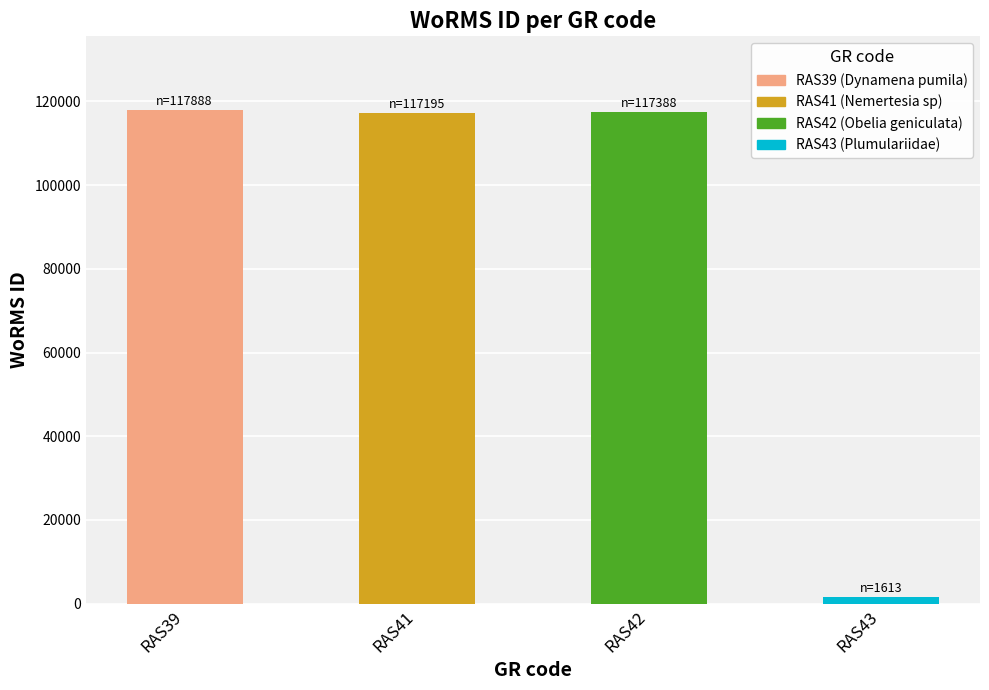

What is the difference between the second highest and second lowest values?

193